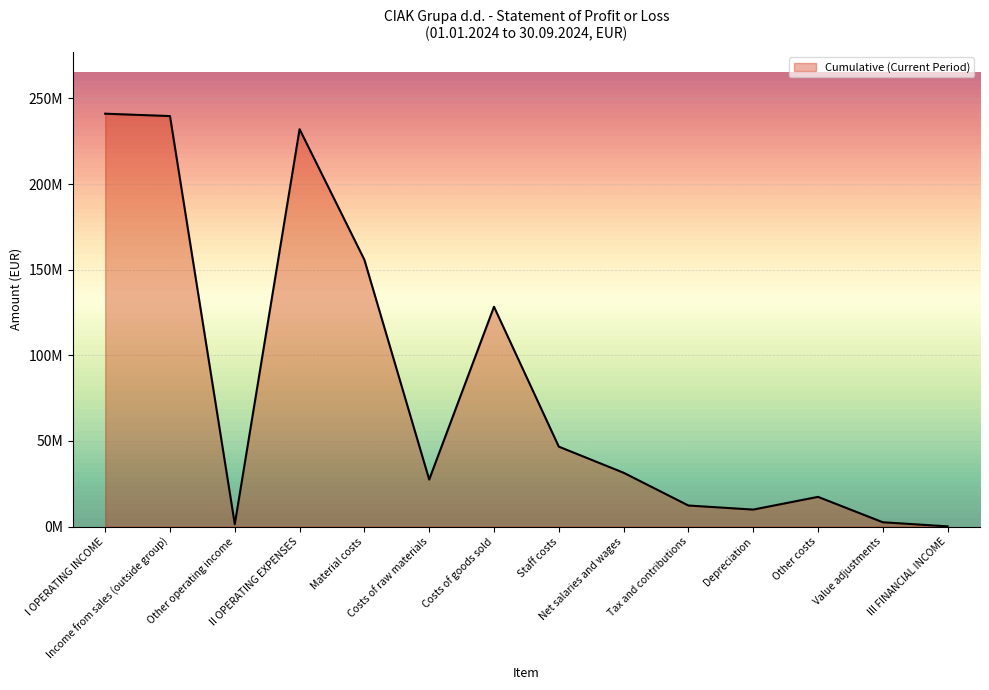

Is this an area chart (filled region under the line)?

Yes